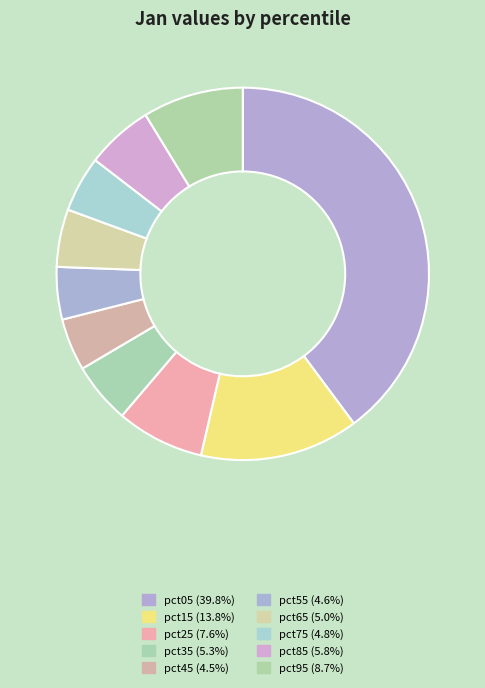

Does any single category account for the majority?

No